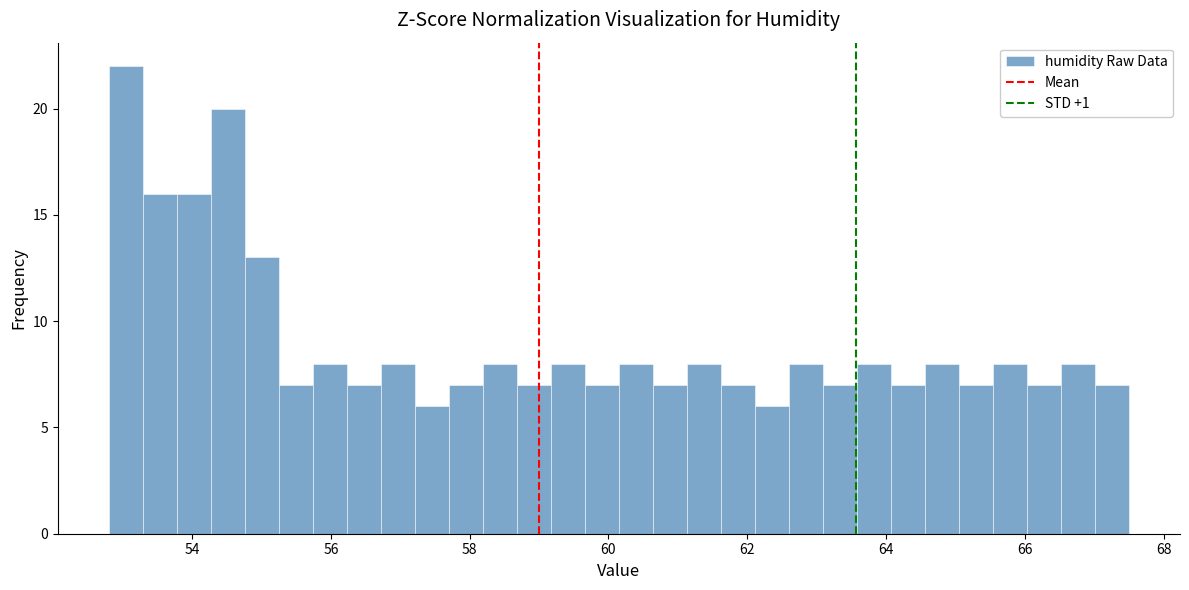

Around what value on the x-axis is the tallest bar? Give the approximate position of its centre, as read against the axis.

53.0